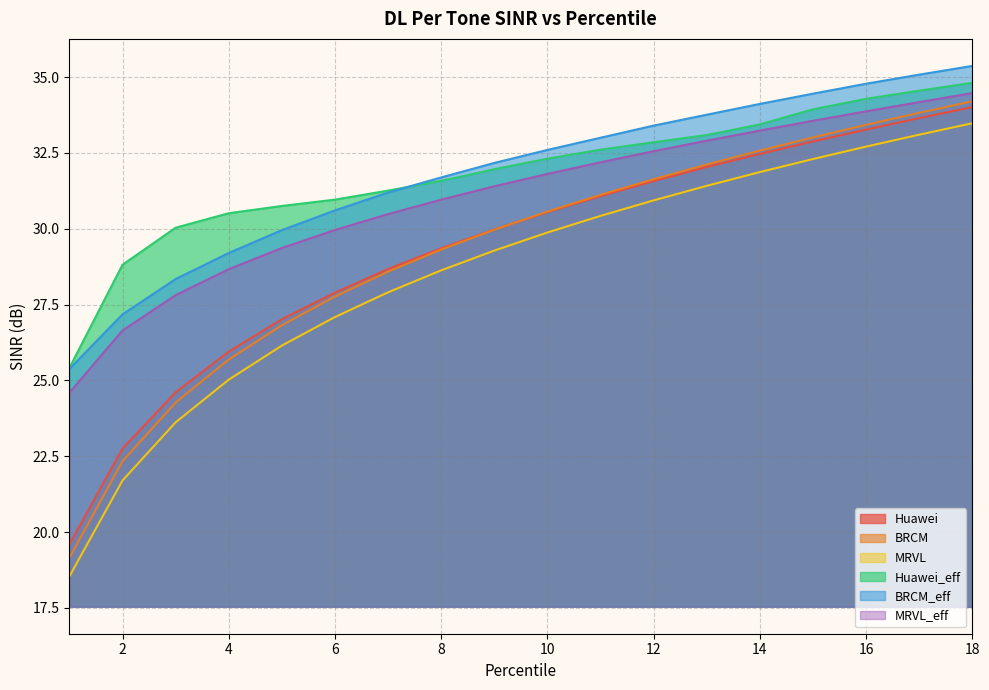

Which category has the highest value across all series?

18